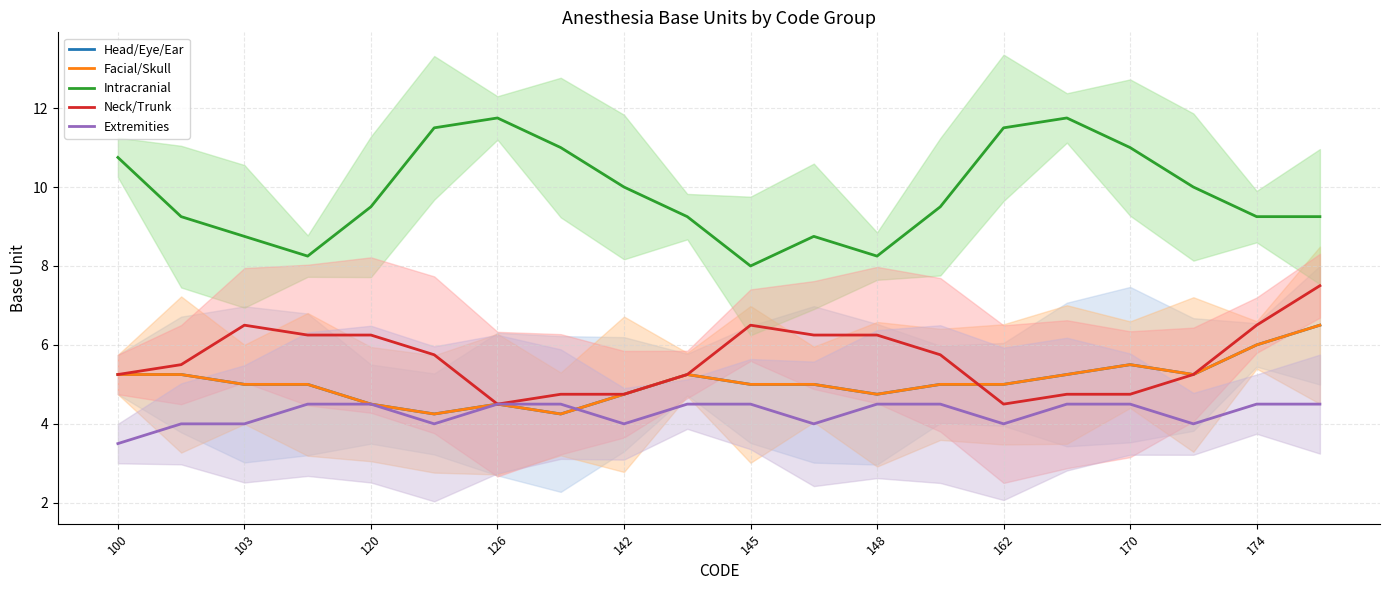

Which category has the highest value in the Extremities series?

126